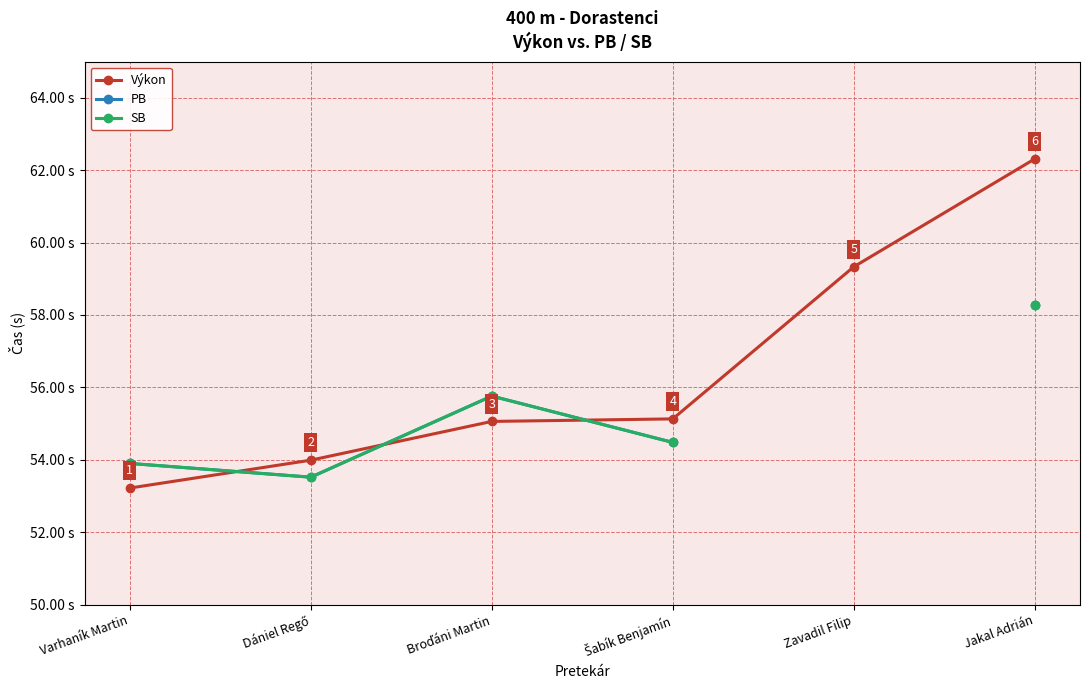

What is the total value across all series at Broďáni Martin?

166.6